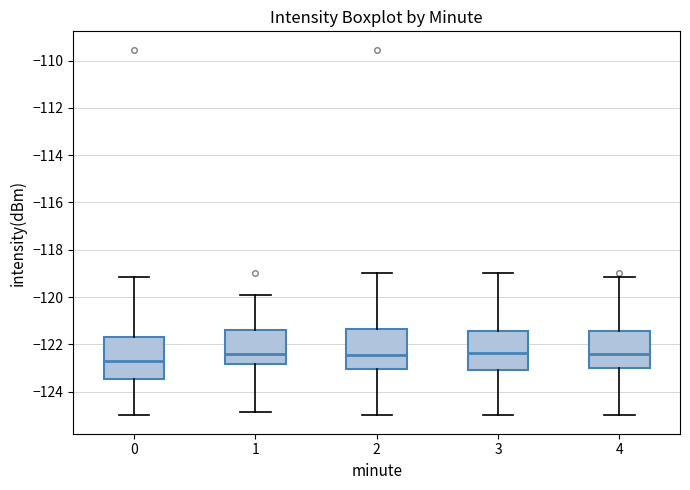

Where is the lower edge of the box at x = 1 on the y-axis? The values are not printed on the chart, so give them approximately, as read against the axis.

-122.8